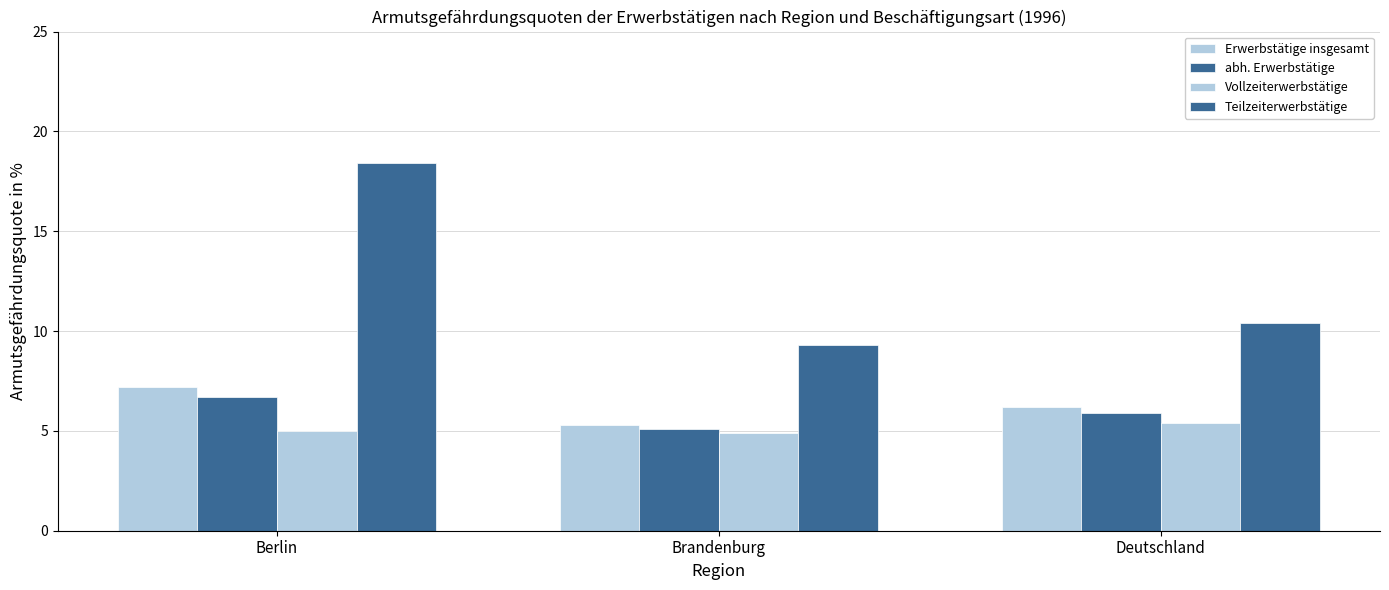

At how many categories does at least one series exceed 6?

3